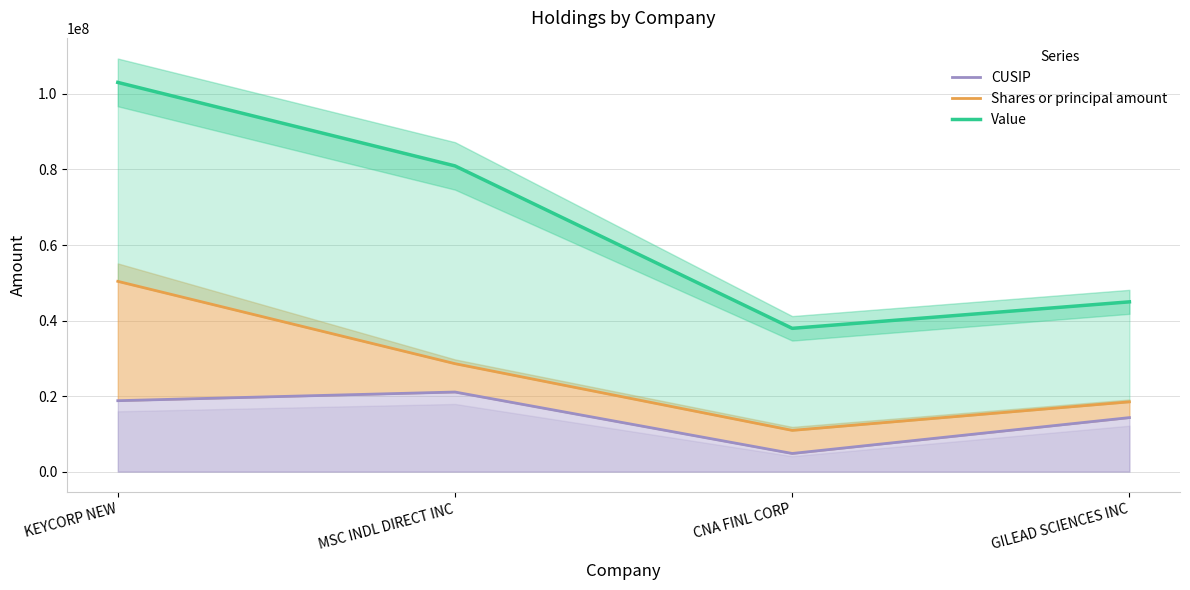

True or false: Shares or principal amount and Value intersect in this chart.

False